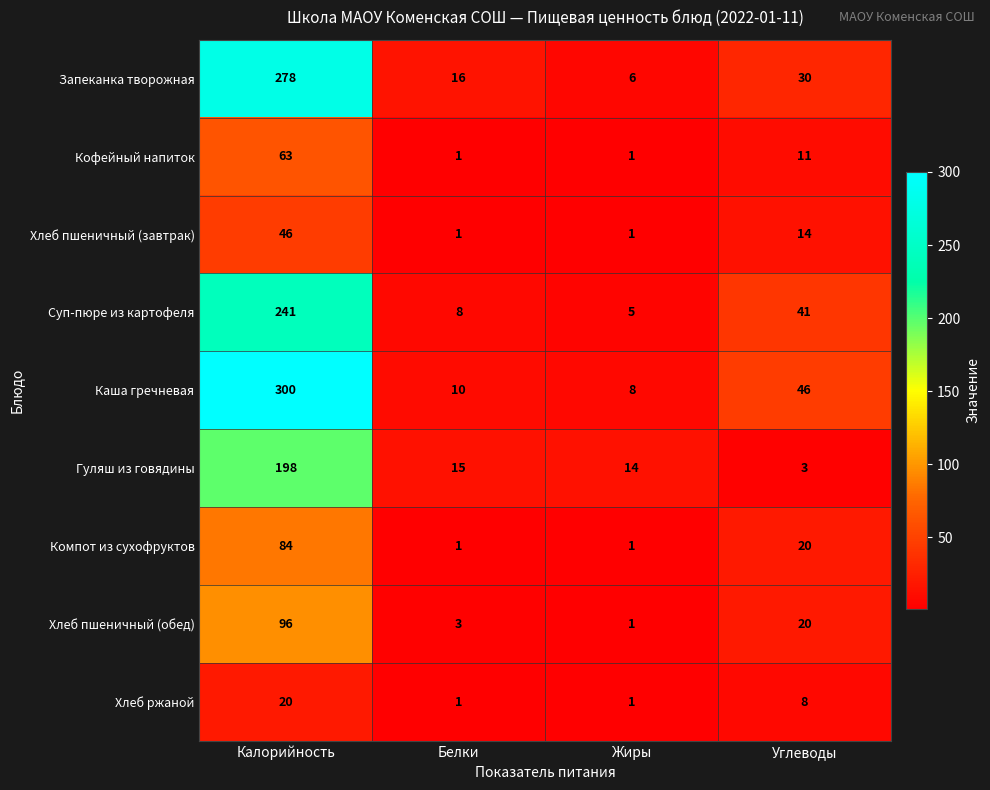

At which label is Гуляш из говядины closest to 100?

Белки